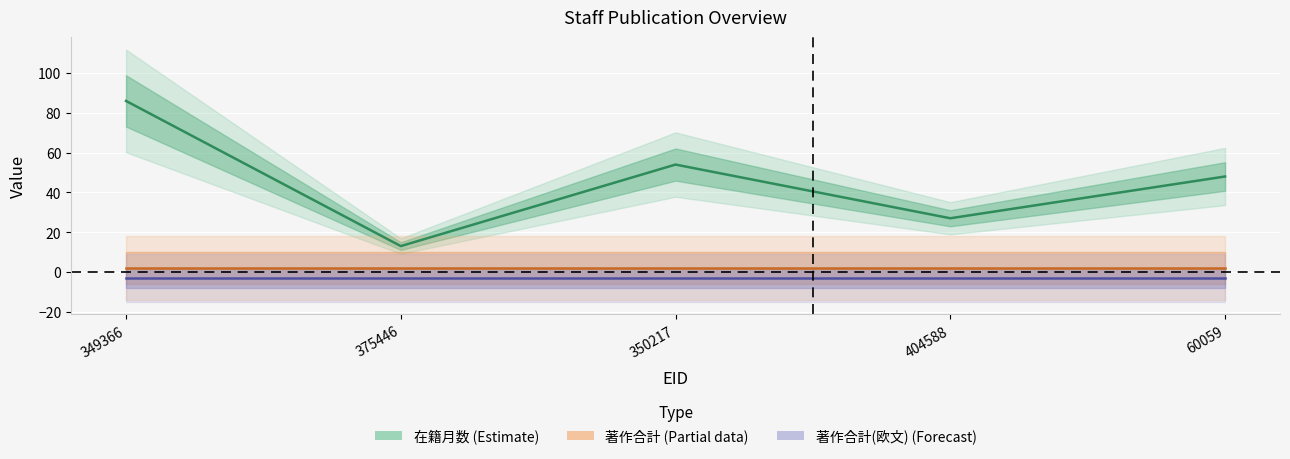

What is the approximate value of 在籍月数 (Estimate) at 350217, to the nearest 10?

50